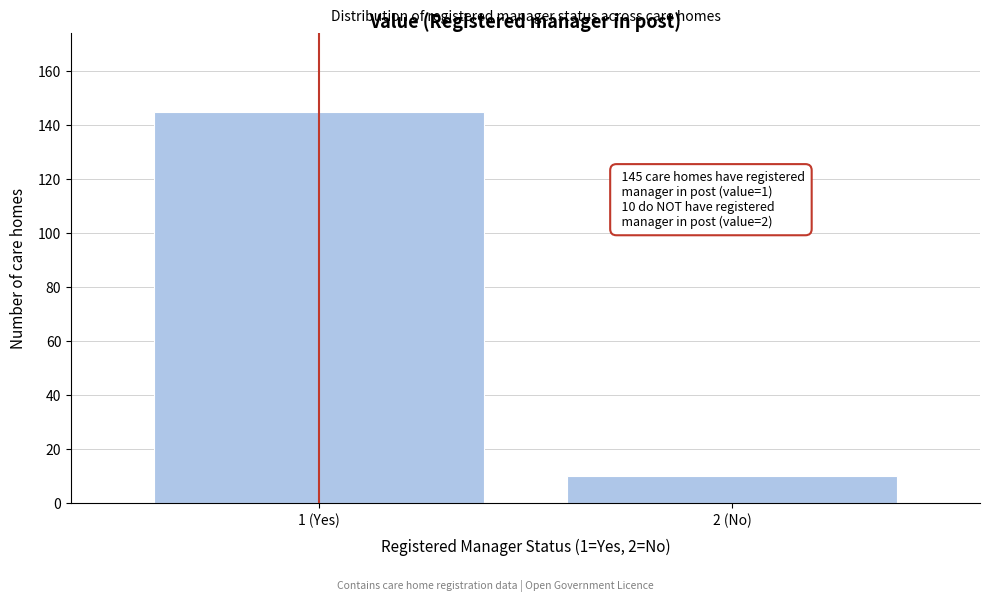

Reading left to right, extract all data points from this chart.

145	10